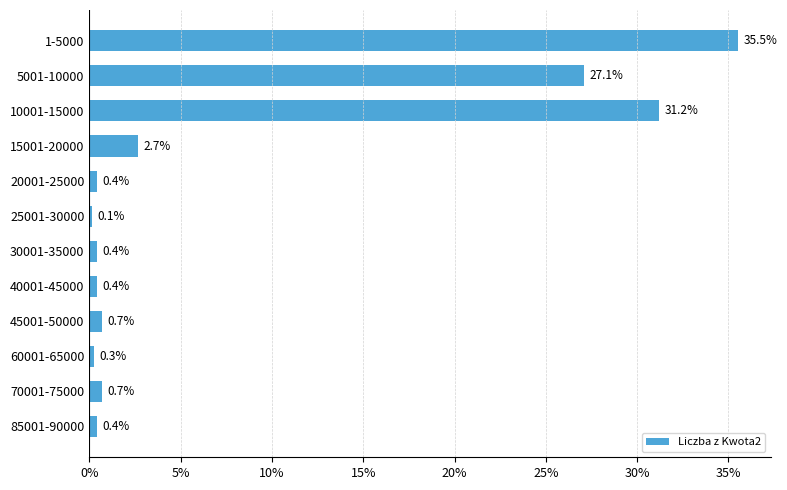

Does the chart contain any negative values?

No